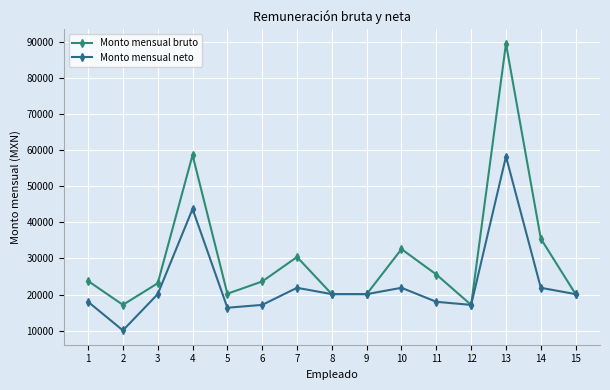

At which label is Monto mensual neto closest to 34141?

4